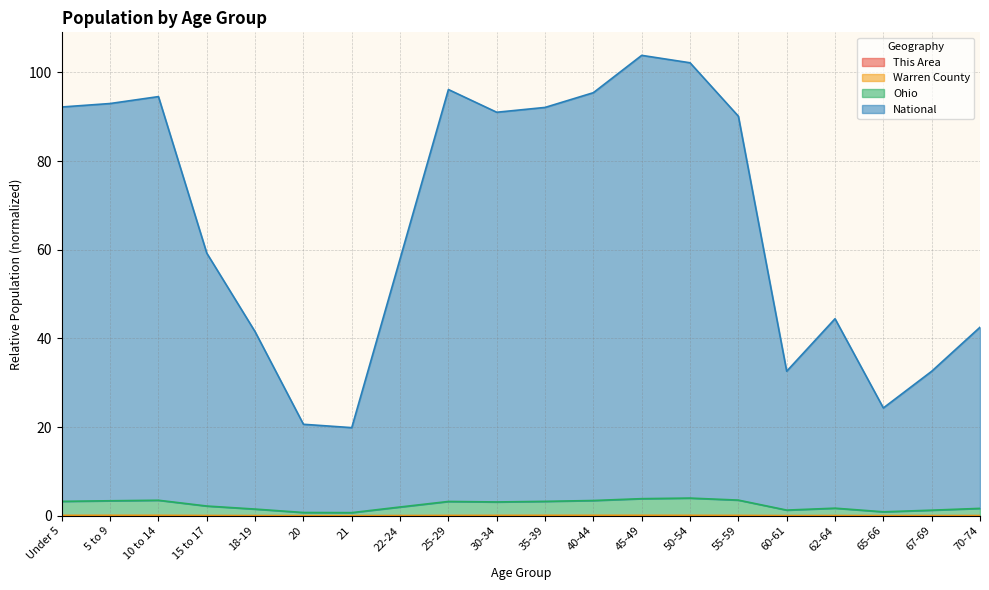

How many lines are shown in the chart?

4